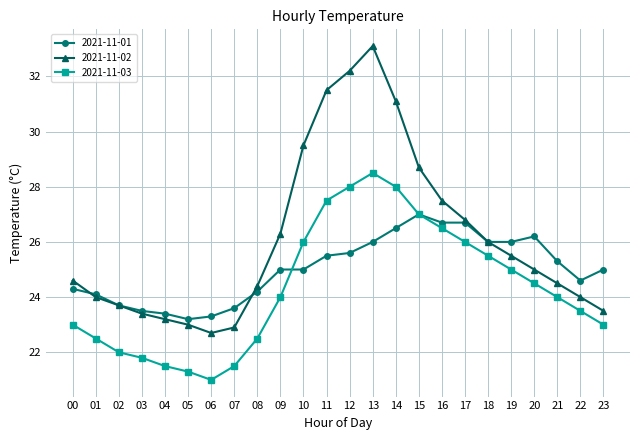

What is the difference between the second highest and second lowest values in the 2021-11-01 series?

3.4